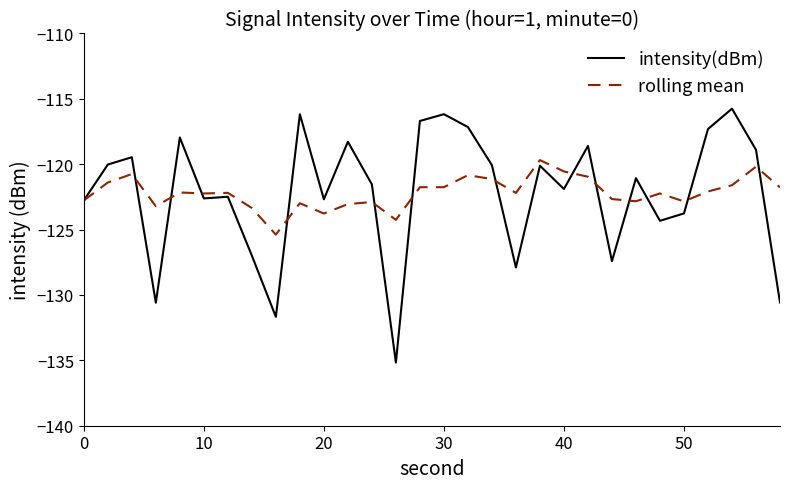

Rank the series by their maximum value, from lowest to highest.

rolling mean, intensity(dBm)